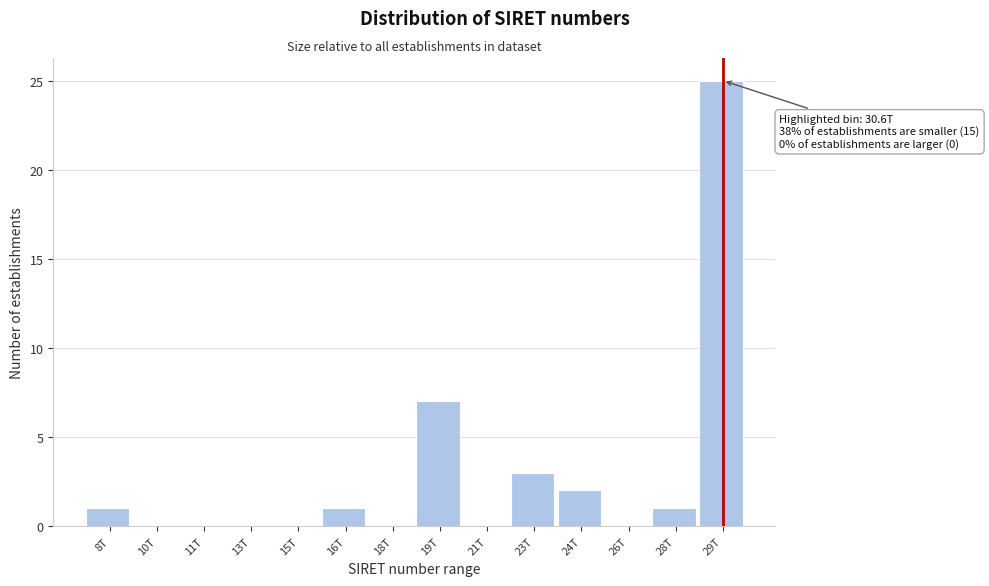

Reading left to right, transcribe all the data shown in this chart.

8T=1	10T=0	11T=0	13T=0	15T=0	16T=1	18T=0	19T=7	21T=0	23T=3	24T=2	26T=0	28T=1	29T=25